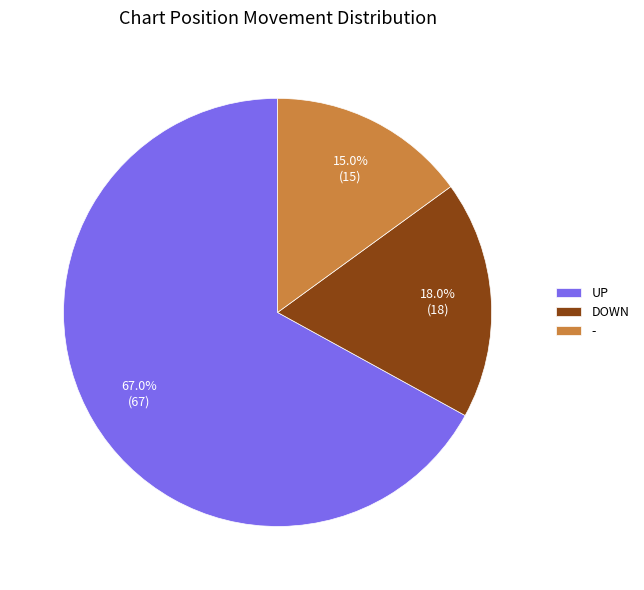

How many slices are in this pie chart?

3